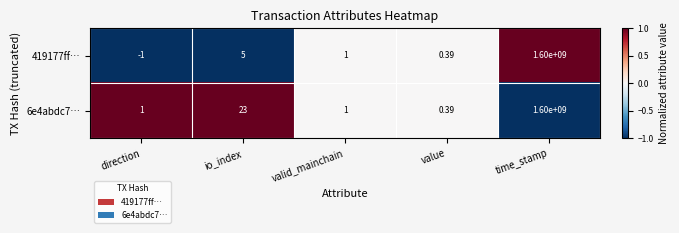

Where does the 419177ff… series first go above 1?

io_index